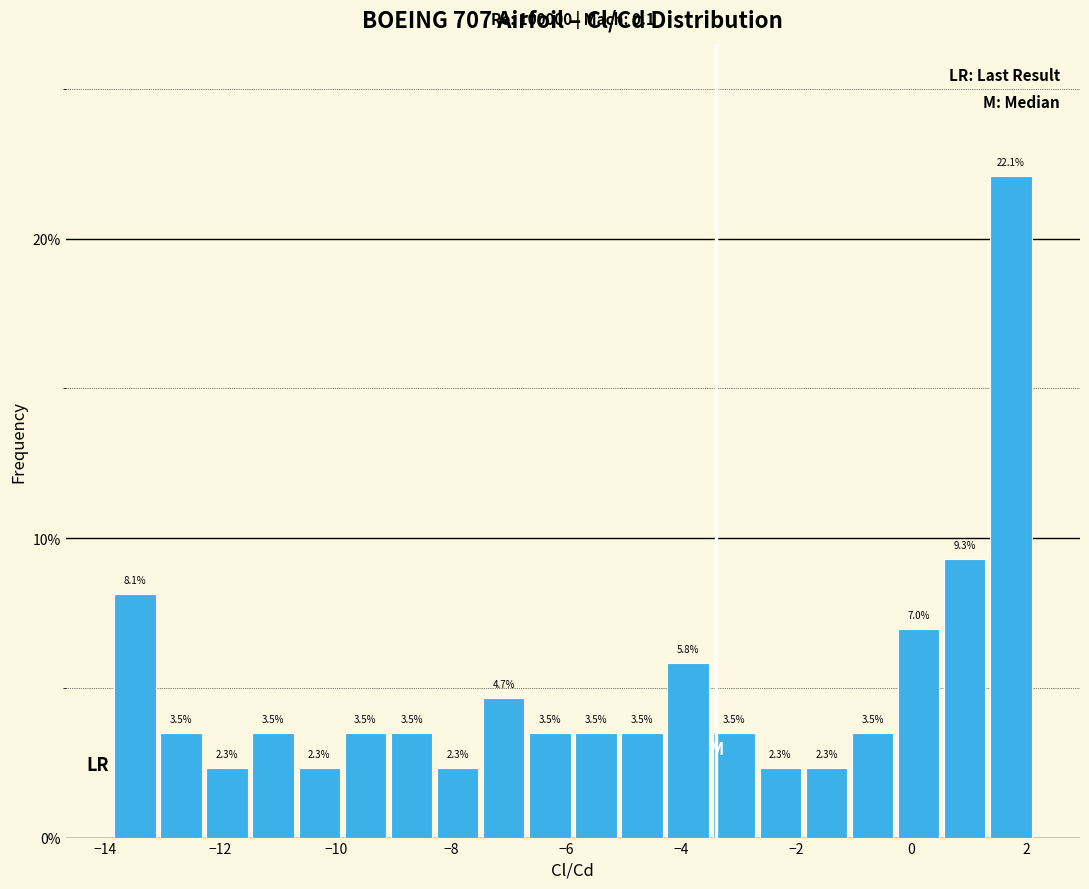

Which range on the x-axis has the tallest bar?

1.4 to 2.2